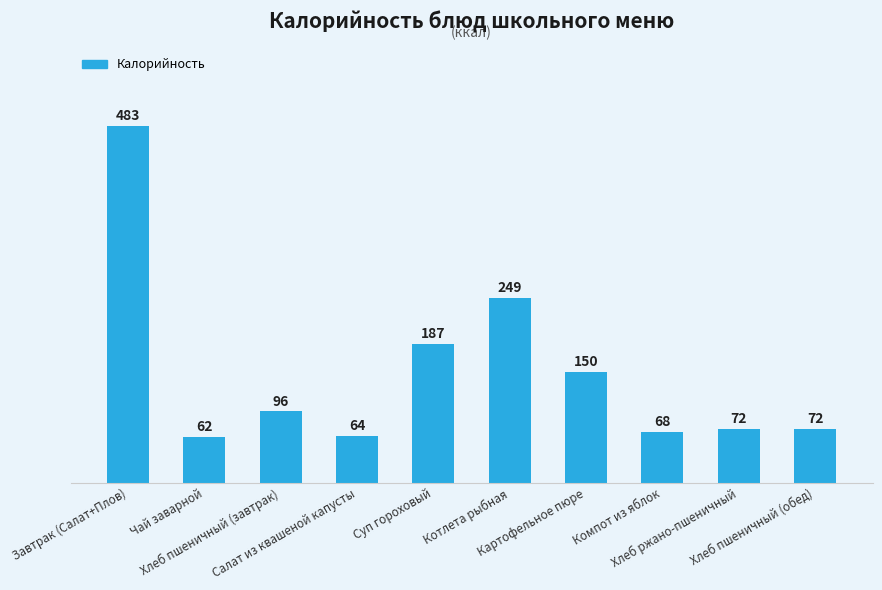

At which label does the data first exceed 96?

Завтрак (Салат+Плов)